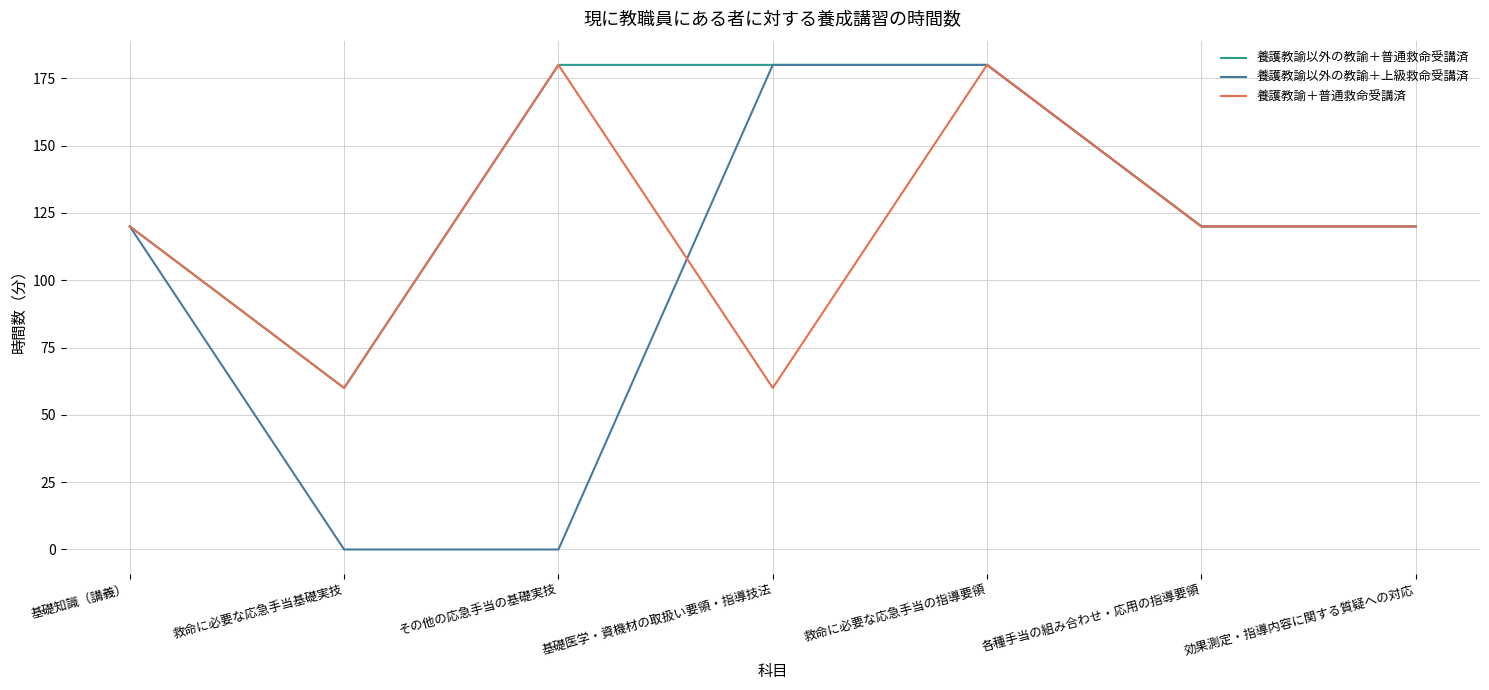

True or false: 養護教諭＋普通救命受講済 and 養護教諭以外の教諭＋上級救命受講済 intersect in this chart.

True